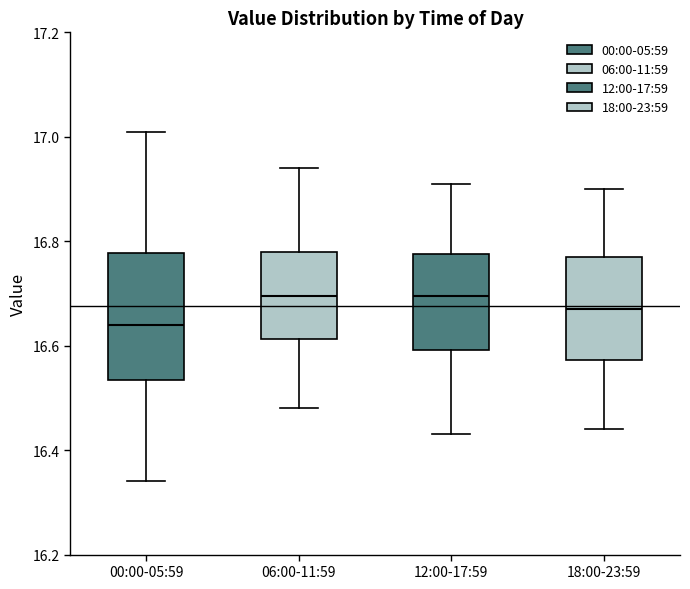

Comparing the boxes themselves (not the whiskers), which one is the tallest?

00:00-05:59